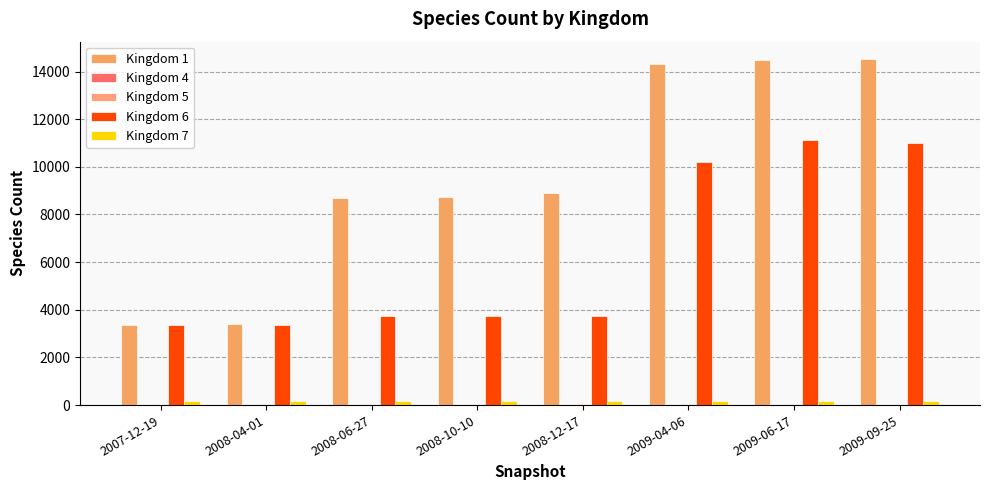

Count the number of categories in the chart.

8